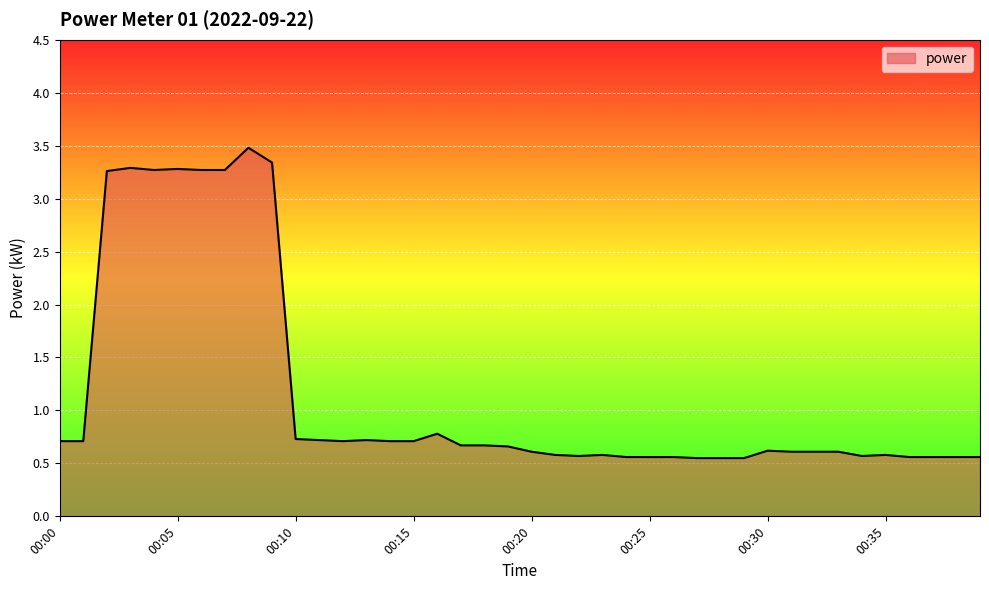

What is the maximum value shown in the chart?

3.5